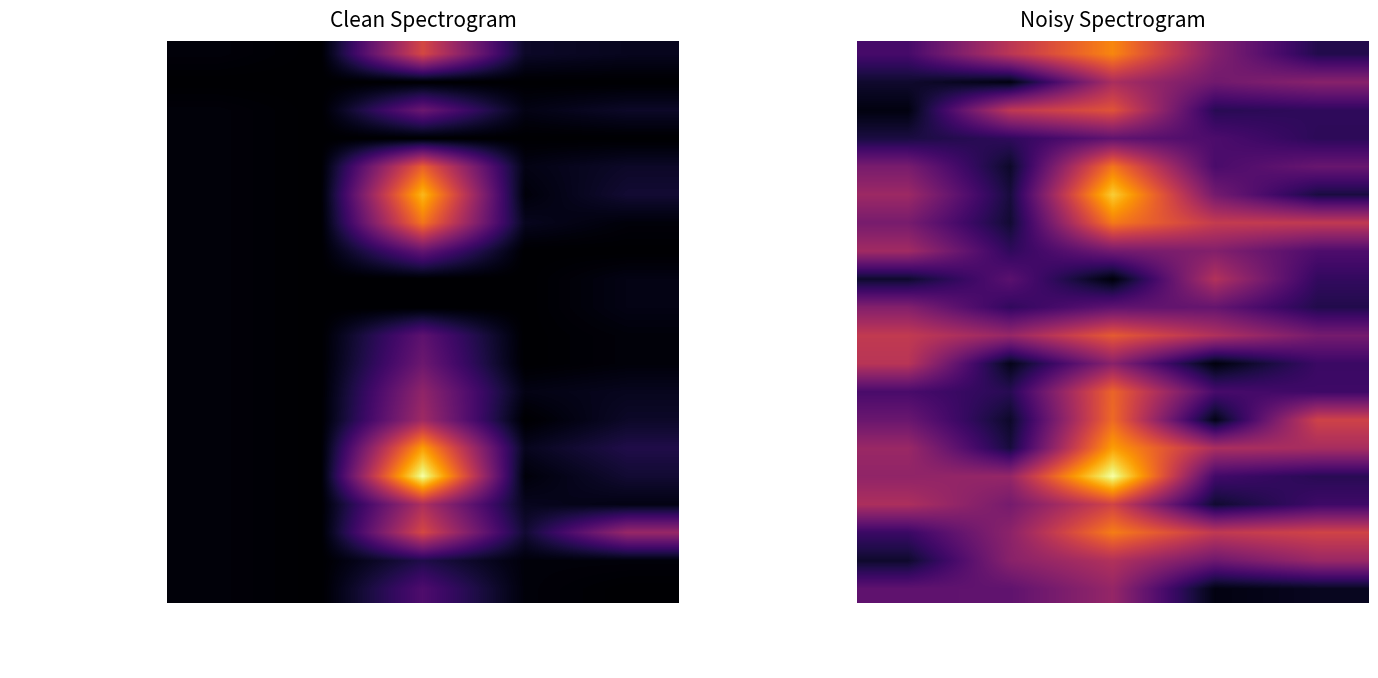

List the series in order of their peak value, highest first.

Goods, Nationally designated areas, Offshore installations, Aggregate extraction, Shellfish, Natura 2000 areas, Dredging, Active Licences, Boreholes, Fishery catches by FAO stat area, Lighthouses, Finfish, Monthly first sales EUMOFA, FAO fishery statistical areas, Freshwater, Ship Wrecks, State of bathing waters, Projects, ICES statistical areas, Submerged Prehistoric Archaeology